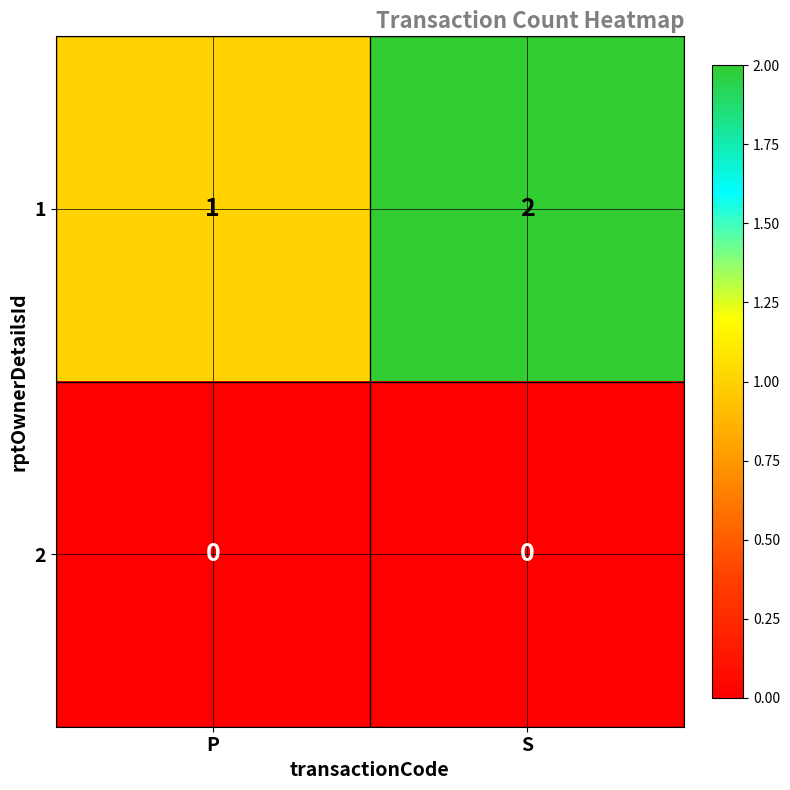

What is the sum of all 1 values?

3